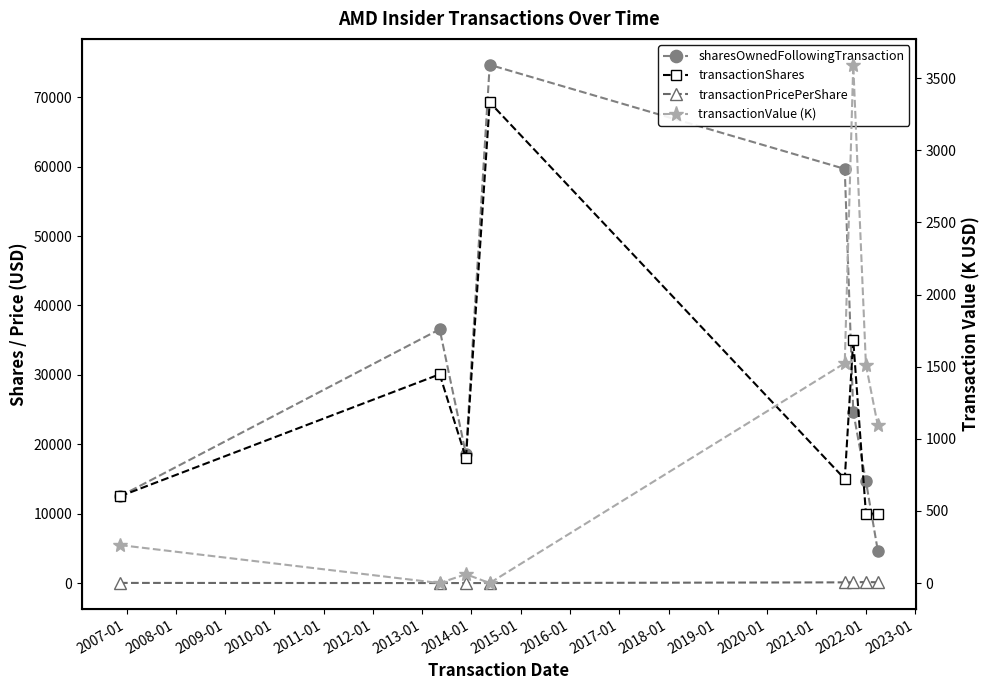

What is the average value of the transactionPricePerShare series?

61.2